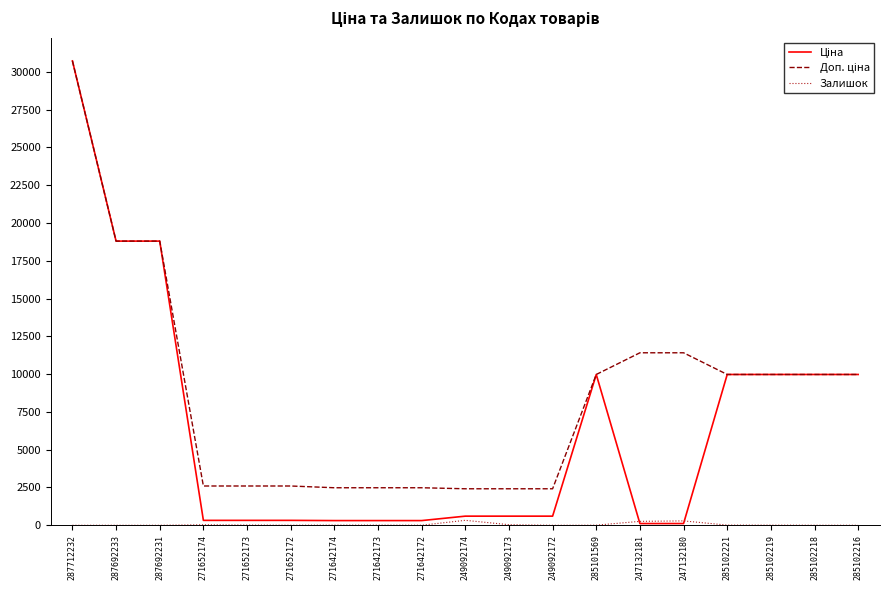

Which label corresponds to the largest value in the chart?

287712232